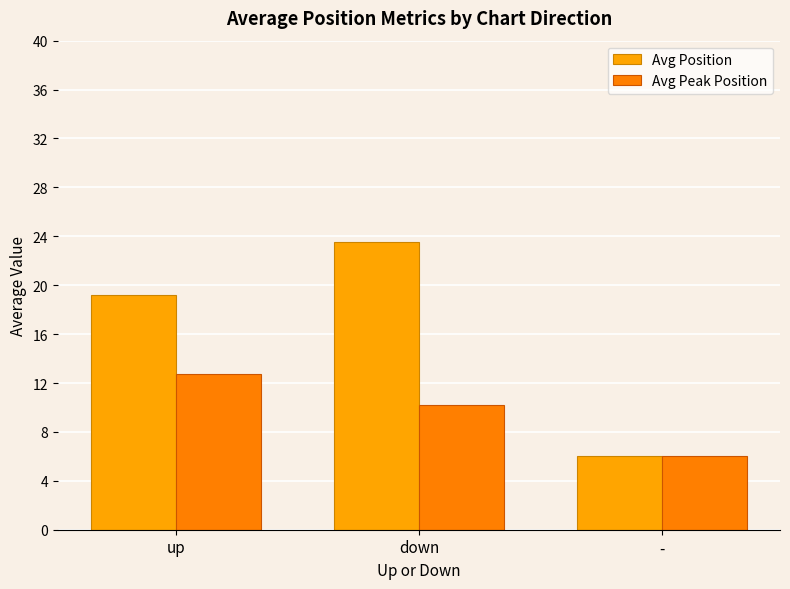

Reading left to right, list all the values displayed in this chart.

Avg Position: up=19.2	down=23.5	-=6.0
Avg Peak Position: up=12.7	down=10.2	-=6.0